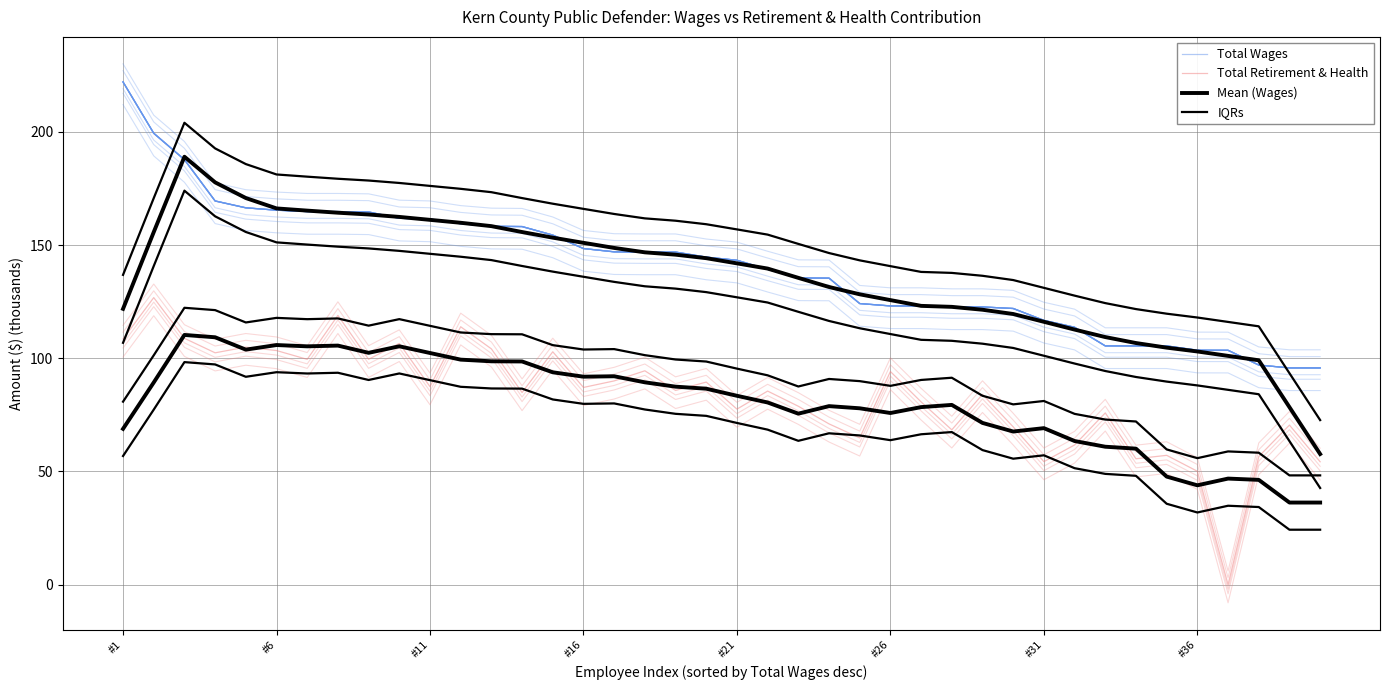

Where is Mean (Wages) nearest to the value 123?

26